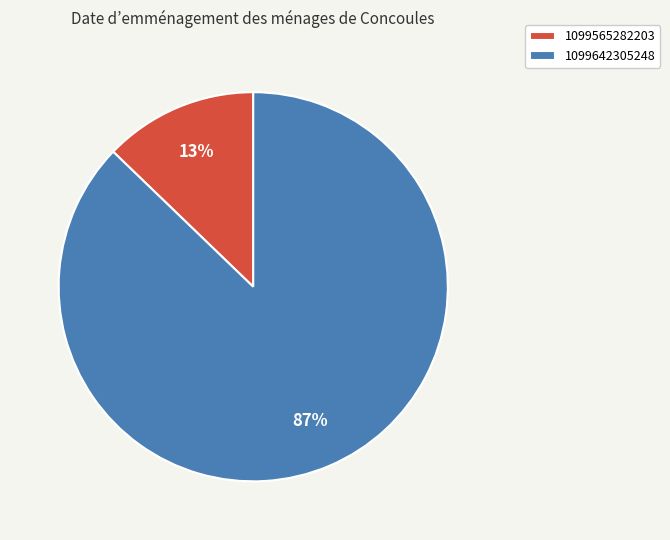

Which slice represents more than half of the pie?

1099642305248